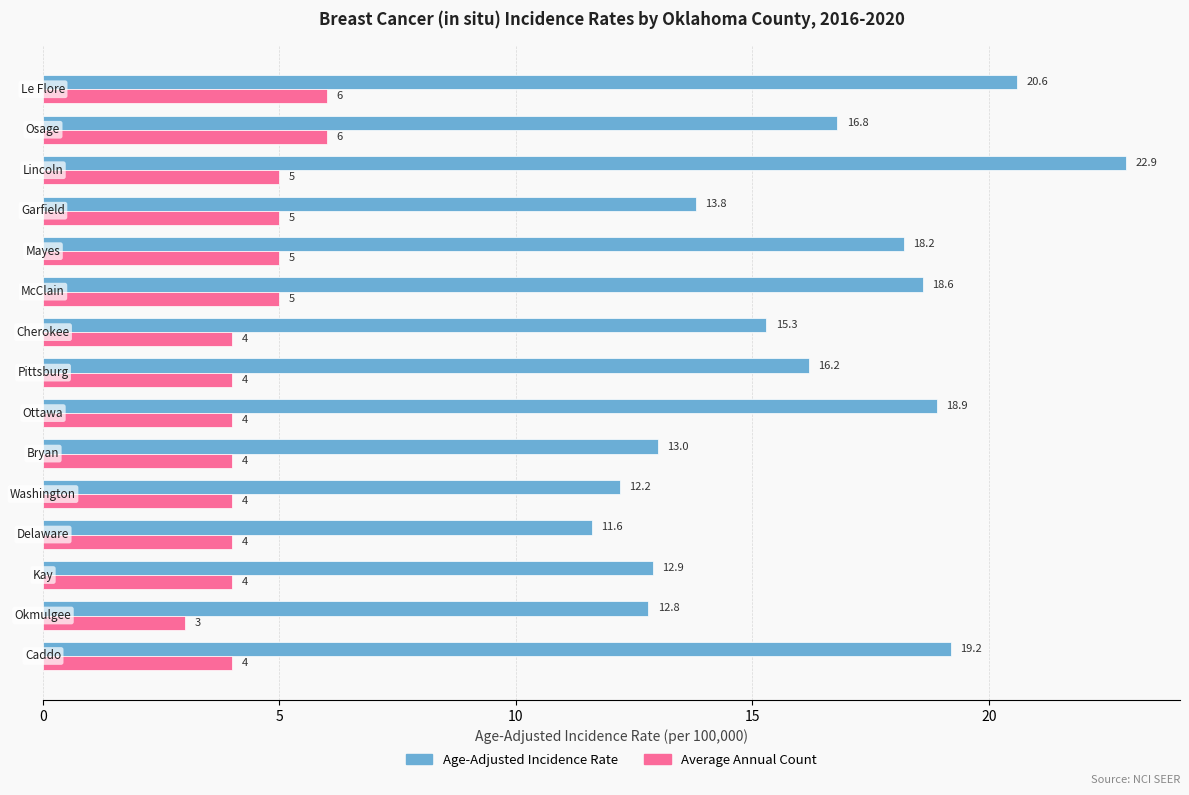

Rank the series by their maximum value, from highest to lowest.

Age-Adjusted Incidence Rate, Average Annual Count